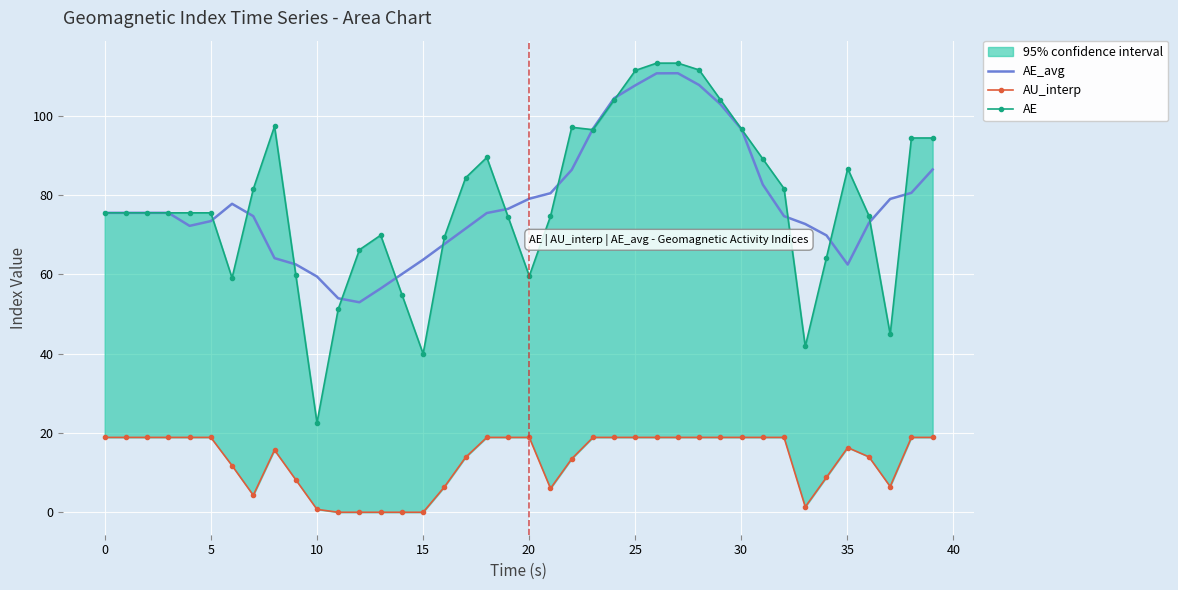

What is the maximum value for AE_avg?

110.7